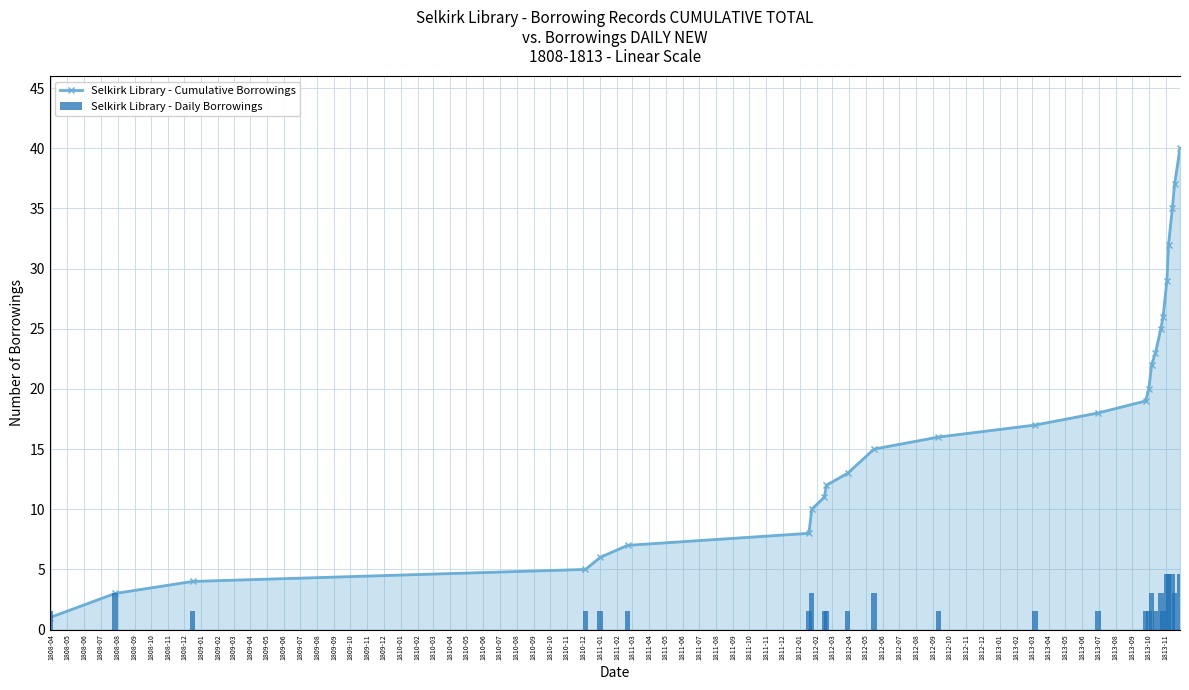

What is the label of the 26th bar from the right?

1808-04